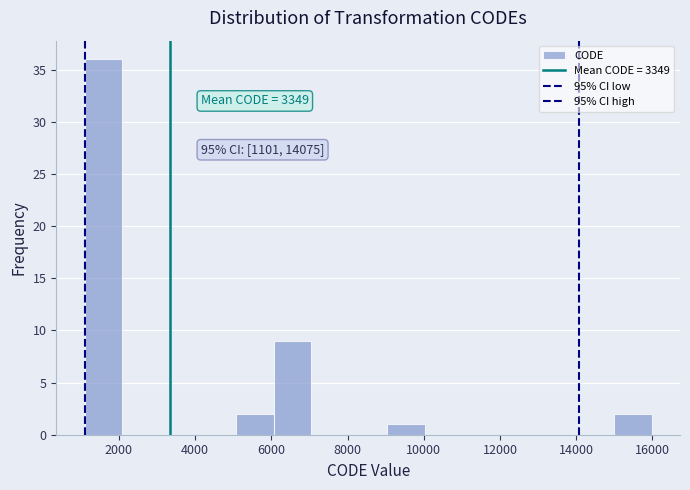

Which range on the x-axis has the tallest bar?

1200 to 2000